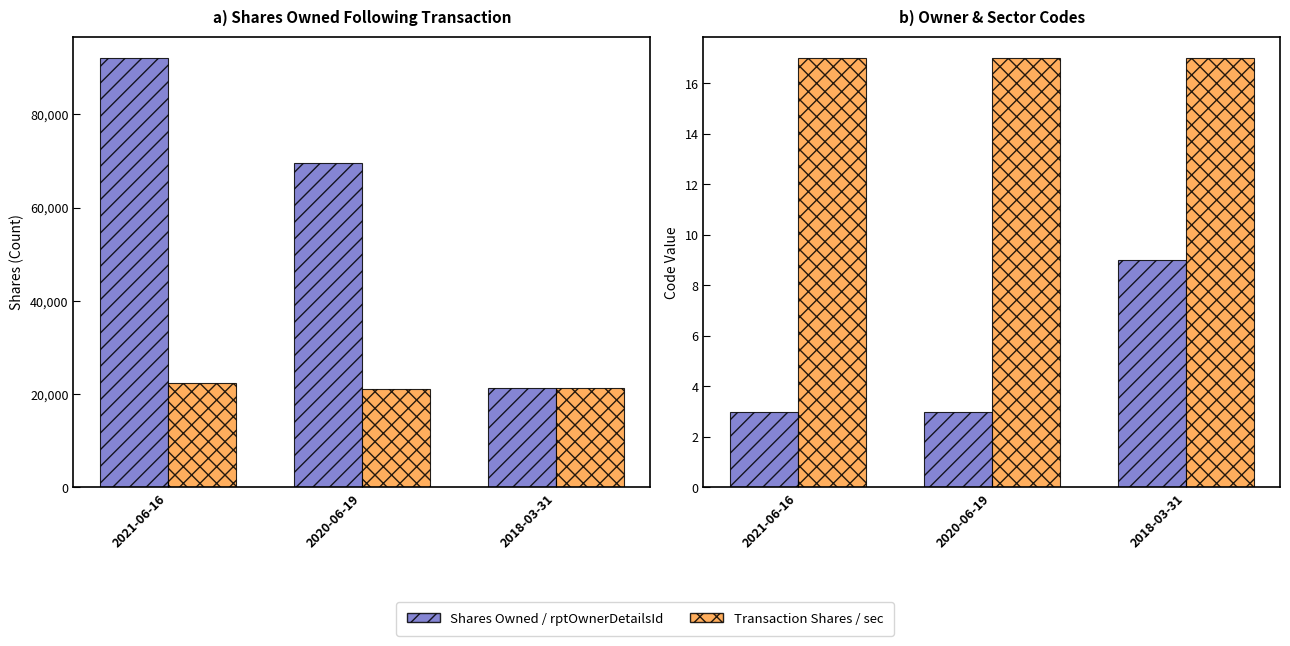

Are the bars horizontal?

No